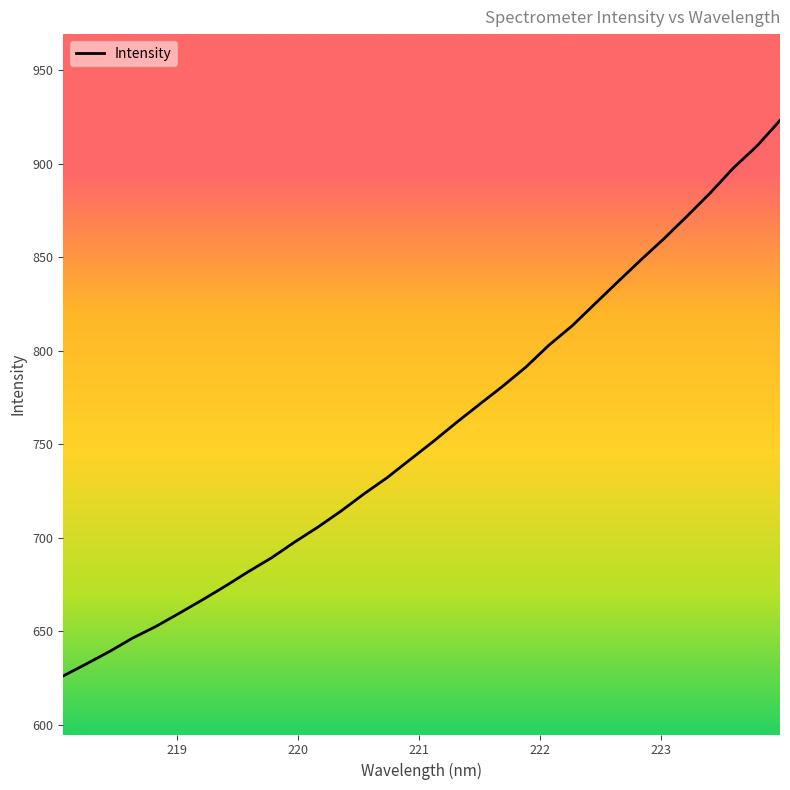

Reading right to left, extract all data points from this chart.

923.2	909.5	898.0	884.7	872.3	860.3	848.9	837.2	825.3	813.4	803.1	791.3	781.1	771.5	761.7	751.6	741.9	732.2	723.6	714.3	705.7	697.8	689.4	682.0	674.2	666.8	659.7	652.7	646.5	639.3	632.7	626.2